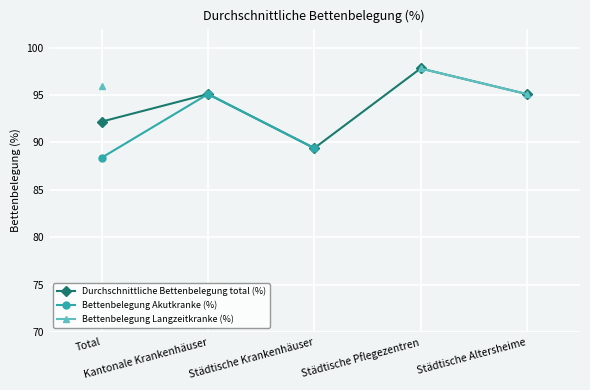

Is the value of Bettenbelegung Langzeitkranke (%) at Städtische Pflegezentren greater than the value of Durchschnittliche Bettenbelegung total (%) at Kantonale Krankenhäuser?

Yes